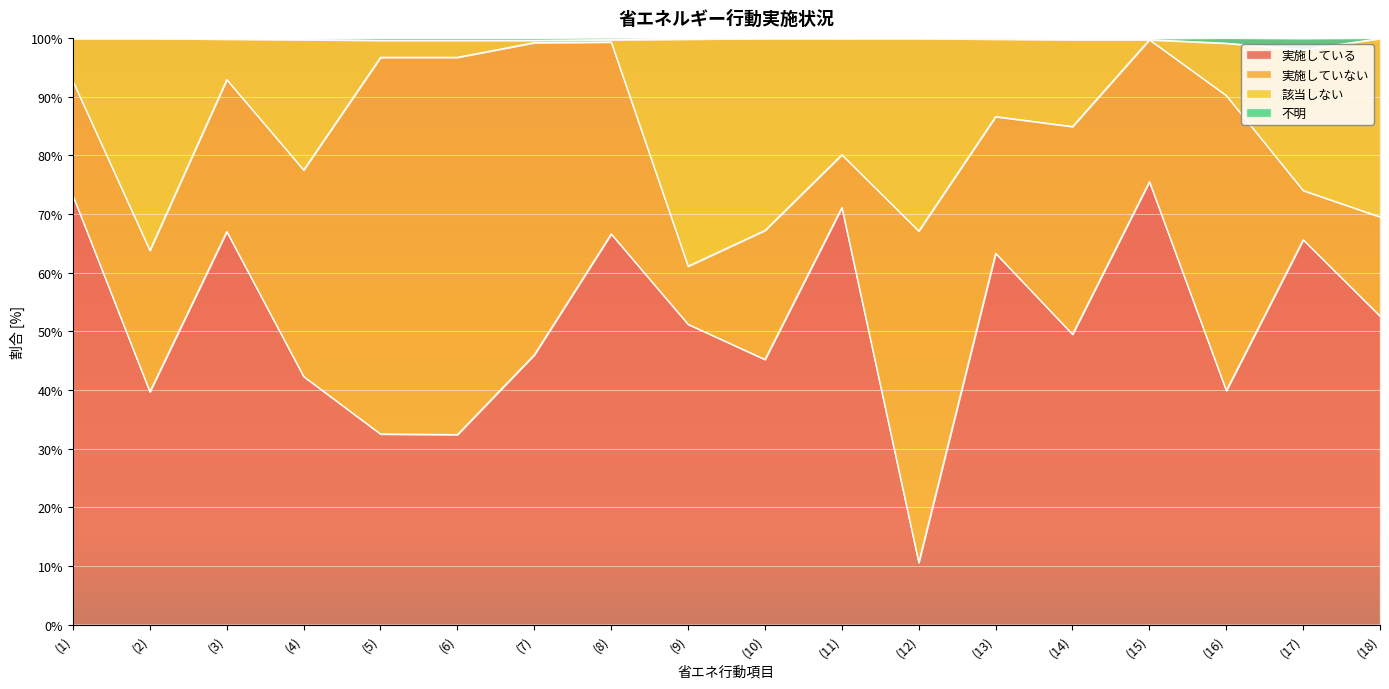

At which category does 不明 reach its first local peak?

(2)